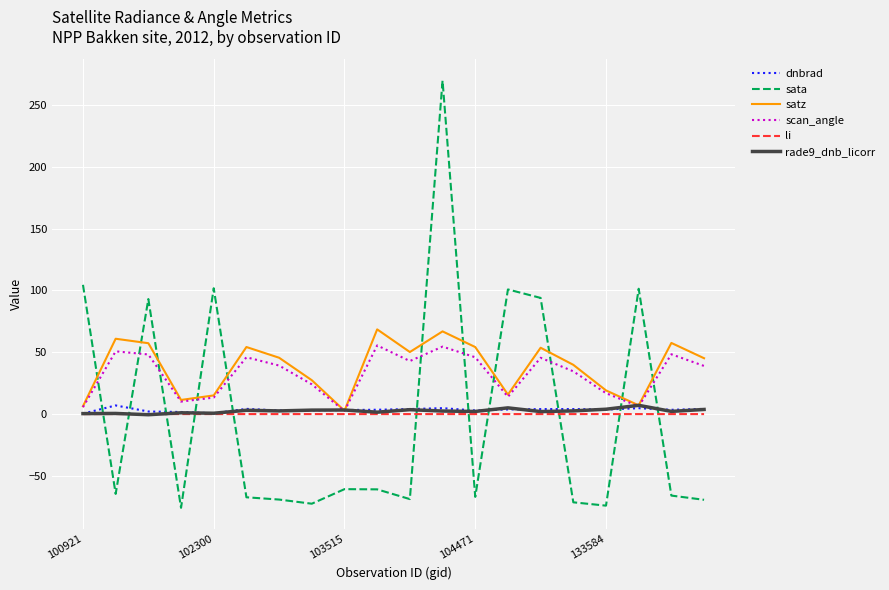

What is the difference between the maximum and minimum values in the dnbrad series?

6.6